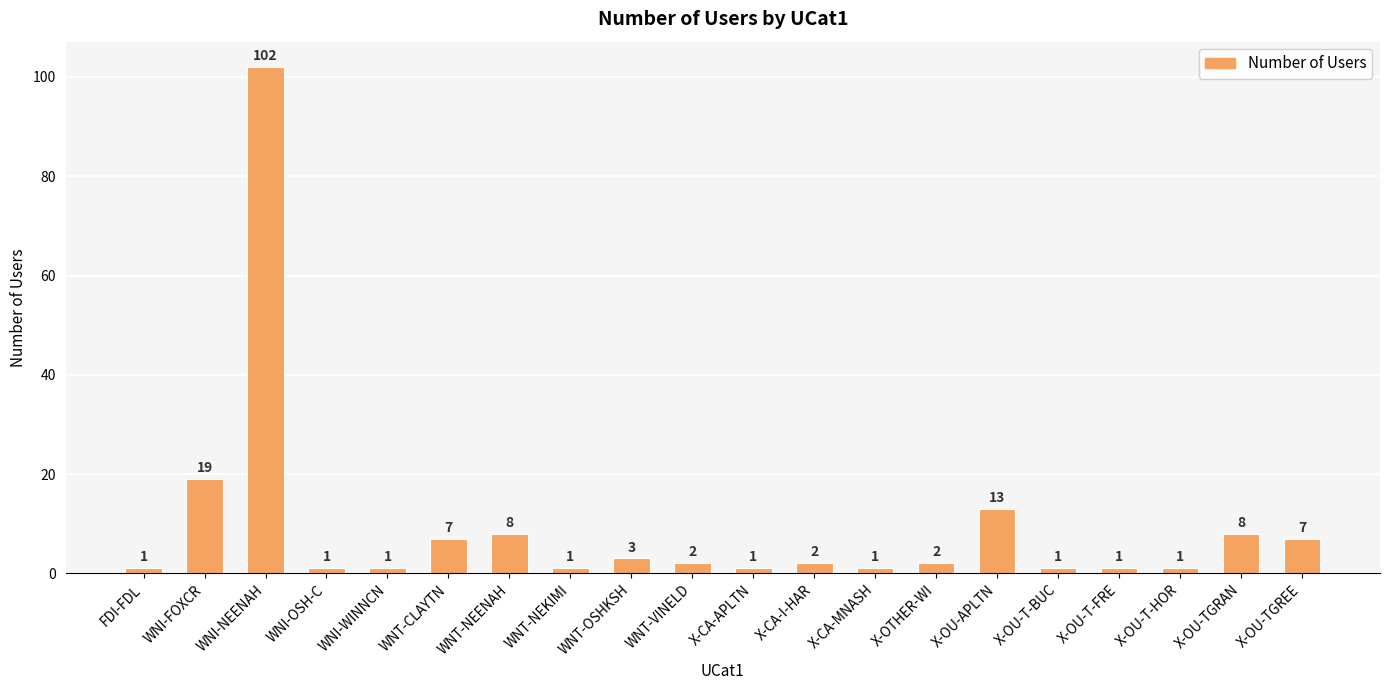

What is the average value?

9